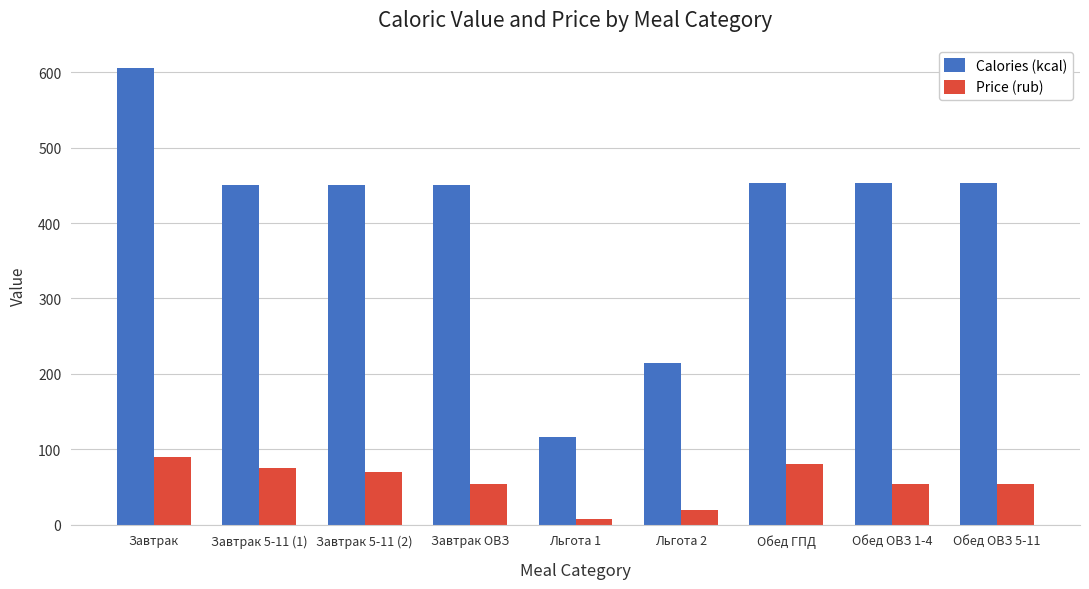

What is the smallest value displayed?

7.0